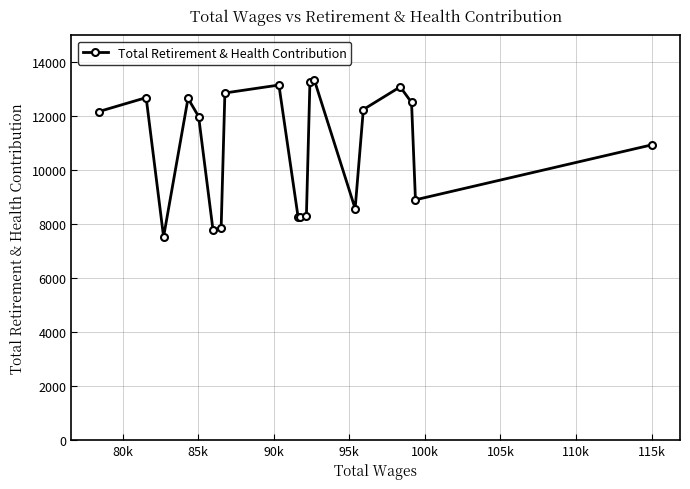

What is the difference between the maximum and minimum values?

5824